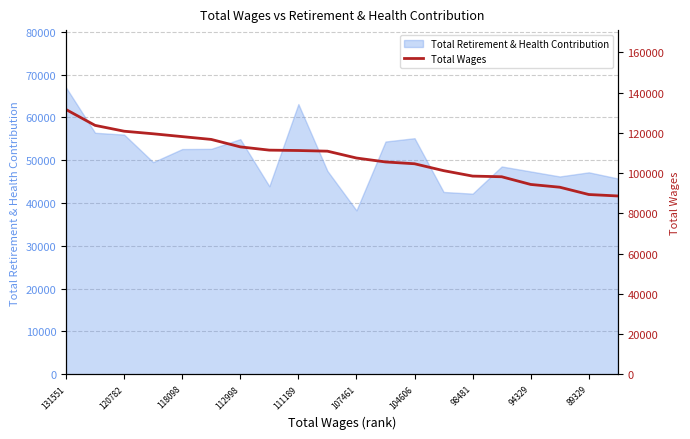

At which label does the data first exceed 110865?

131551